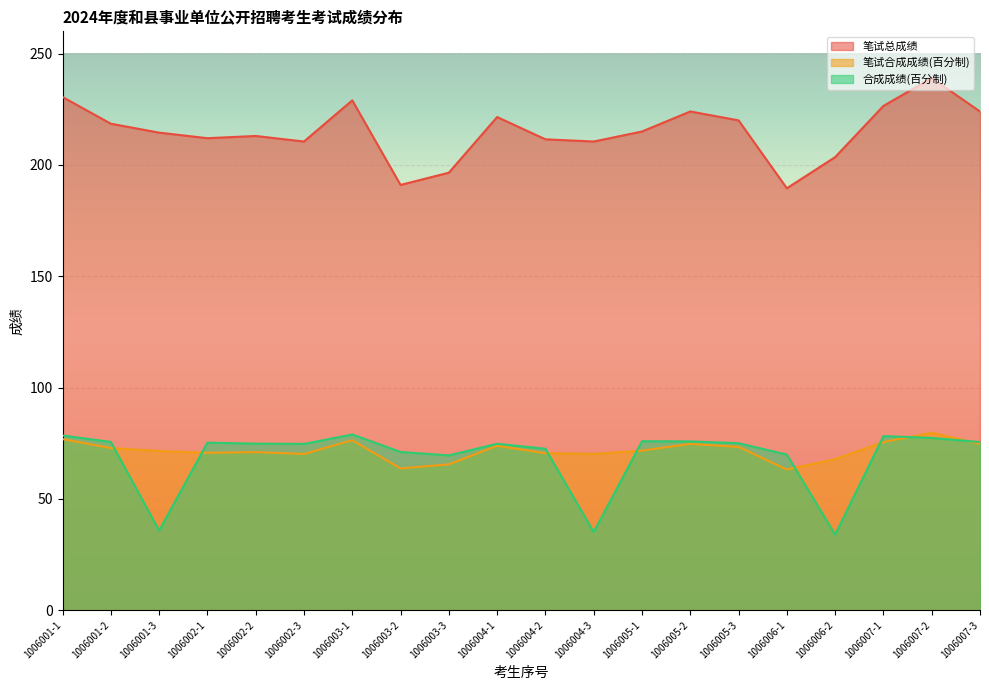

What is the total value across all series at 1006004-3?

315.8